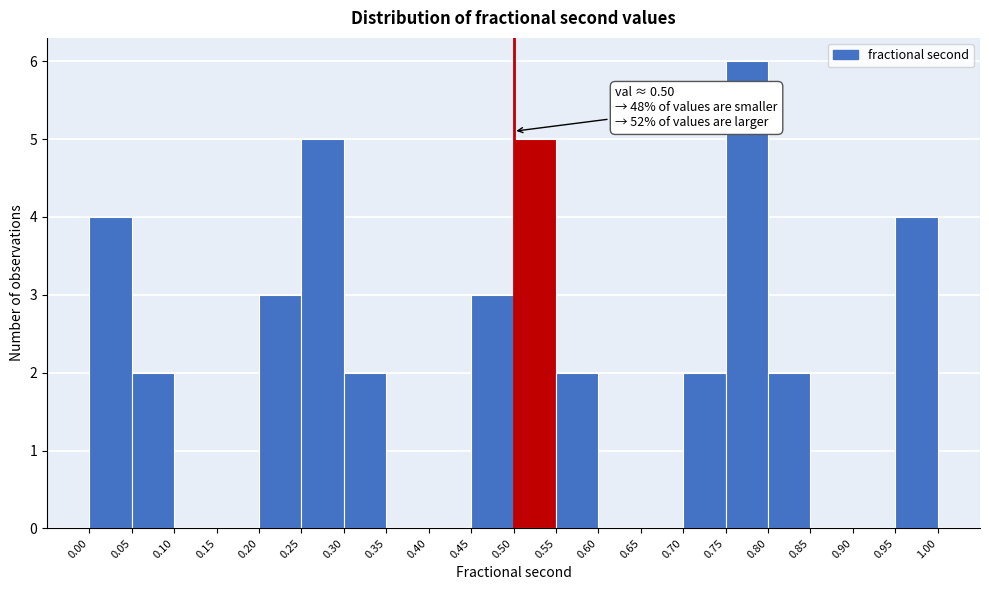

Over which range of the x-axis is the bar tallest?

0.75 to 0.80